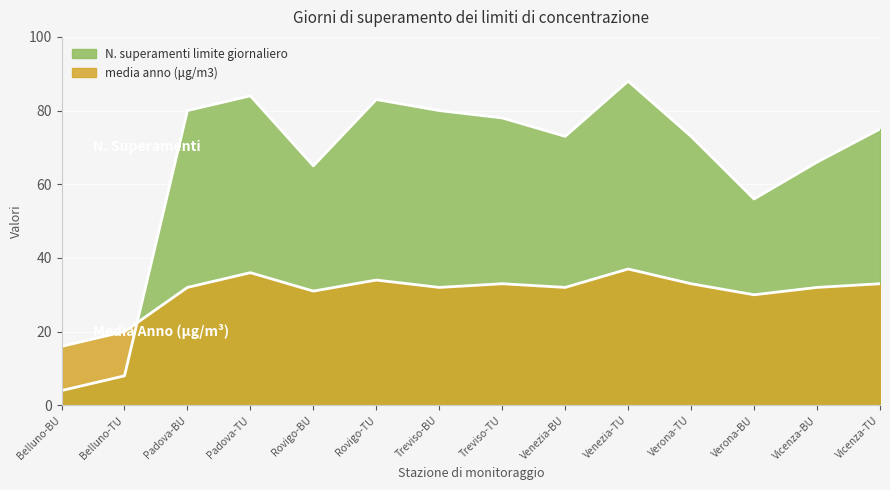

Between Verona-BU and Venezia-TU, which is larger?

Venezia-TU